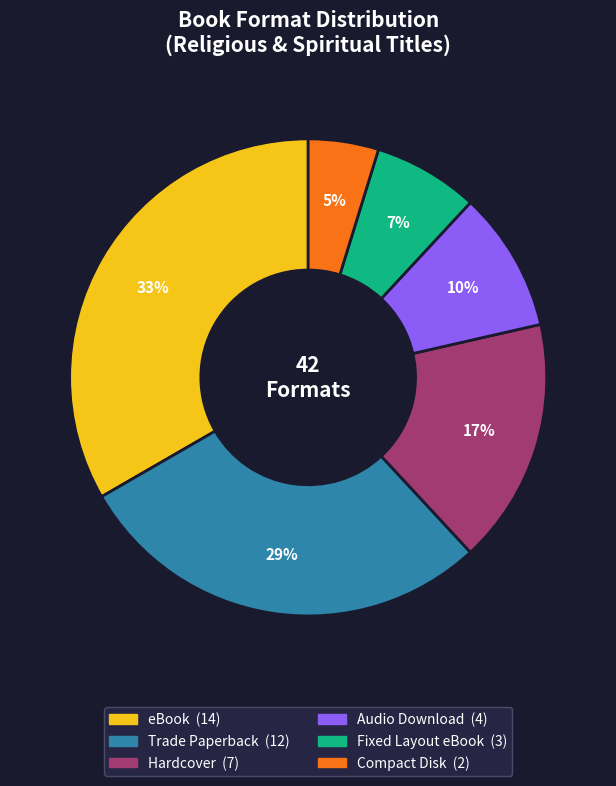

Rank the categories by value from highest to lowest.

eBook, Trade Paperback, Hardcover, Audio Download, Fixed Layout eBook, Compact Disk